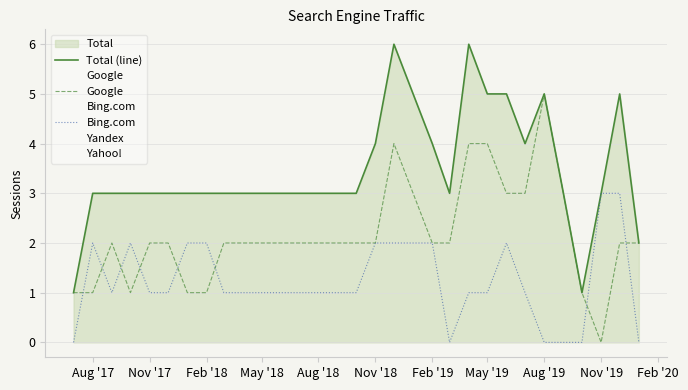

Count the Total (line) values in the range 3 to 4.

21